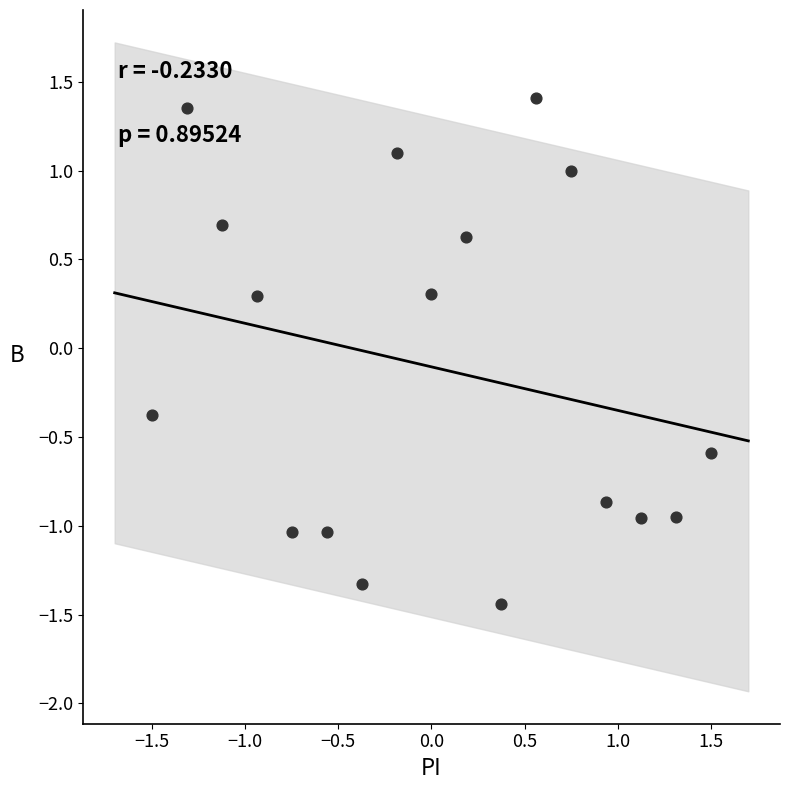

What is the range of Y values (max minus min)?

2.8